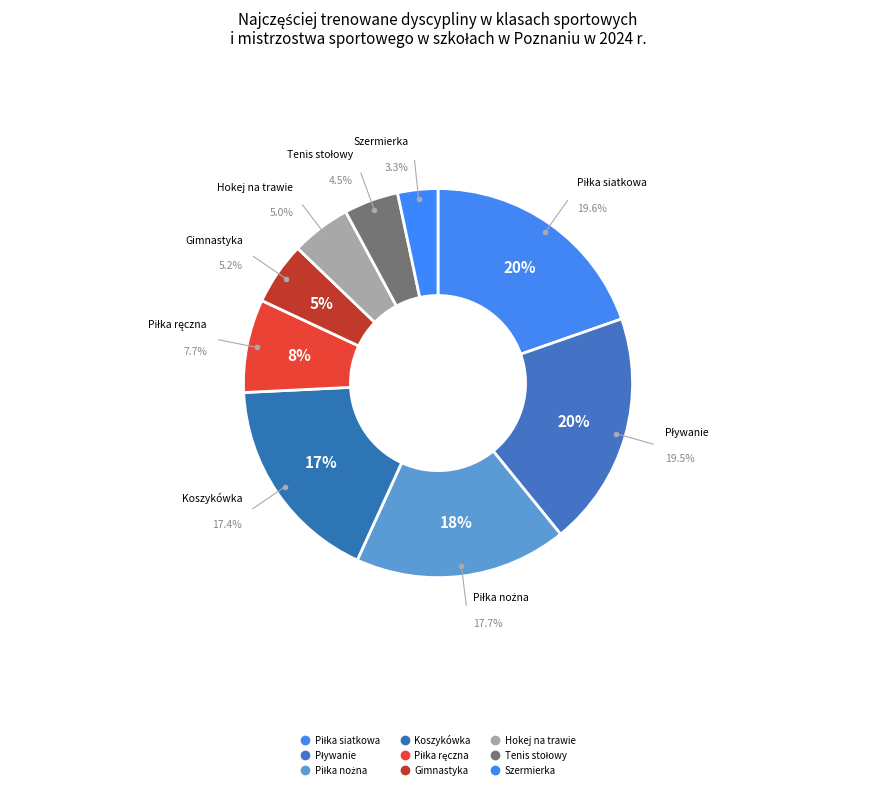

How many slices are in this pie chart?

9